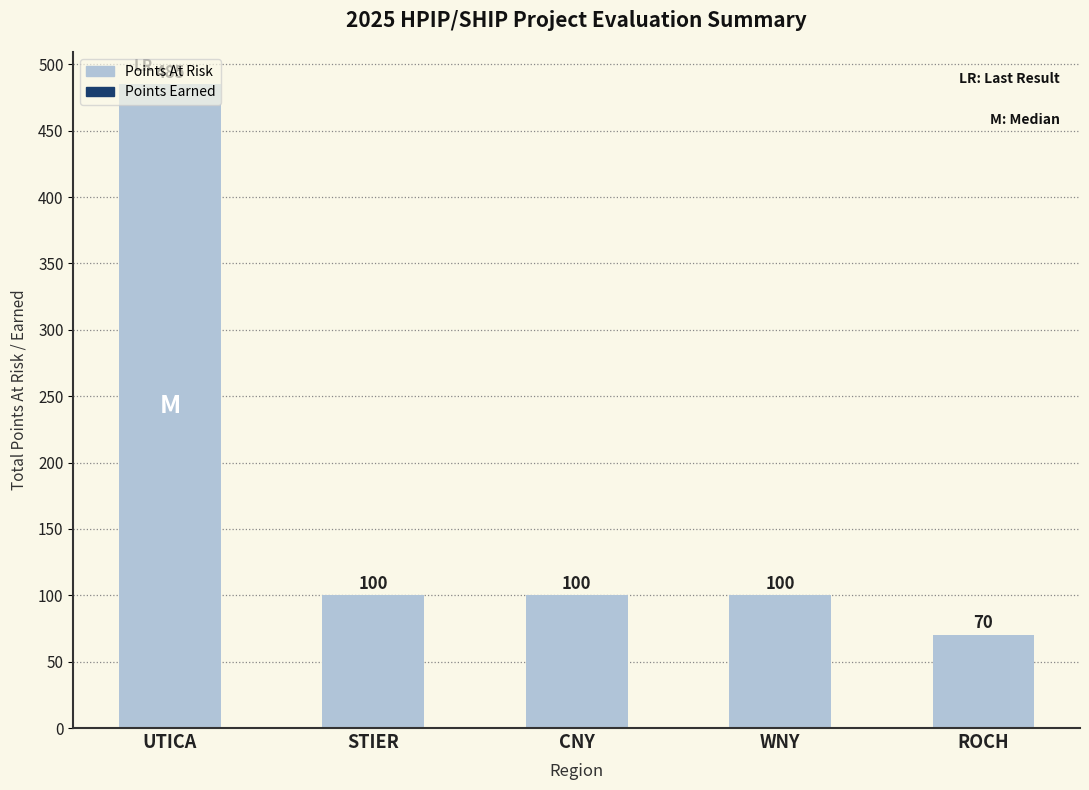

What is the label of the 2nd bar from the left?

STIER